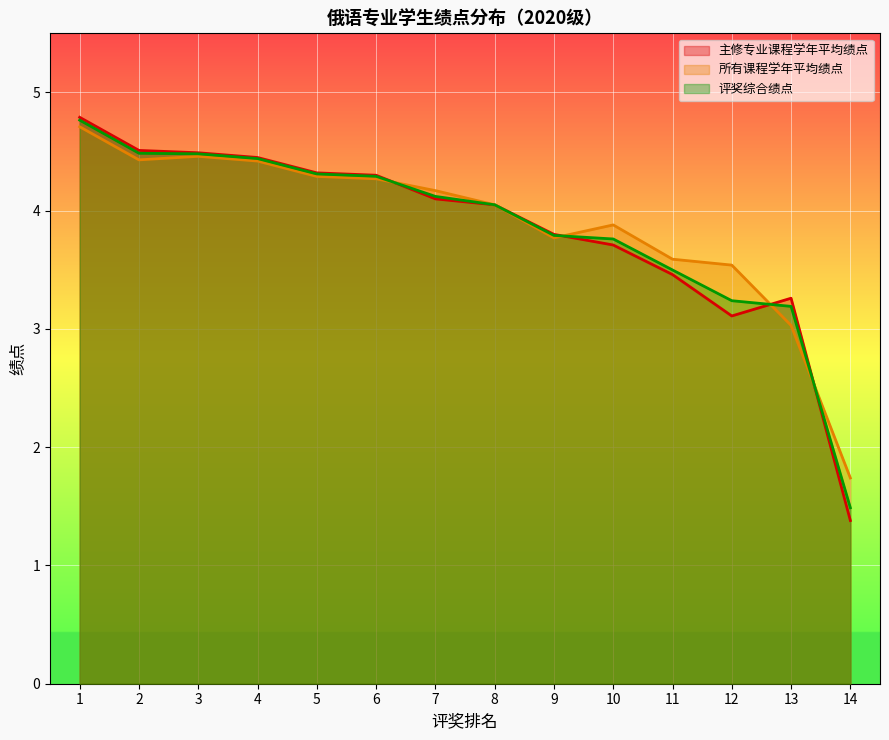

Rank the categories by 主修专业课程学年平均绩点 value from lowest to highest.

14, 12, 13, 11, 10, 9, 8, 7, 6, 5, 4, 3, 2, 1